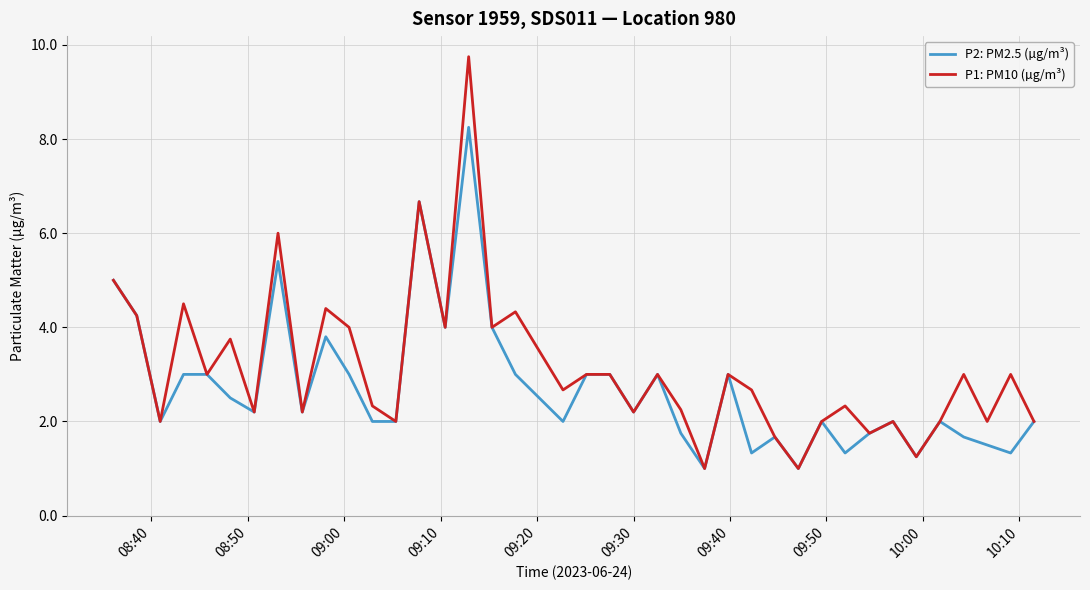

List the series in order of their peak value, lowest first.

P2: PM2.5 (µg/m³), P1: PM10 (µg/m³)